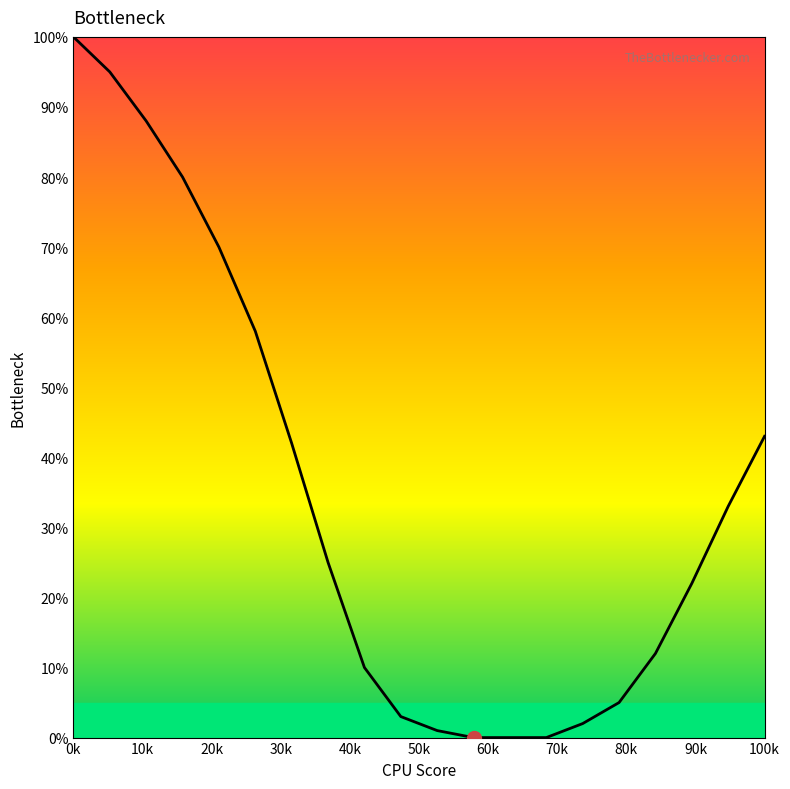

Is this an area chart (filled region under the line)?

Yes